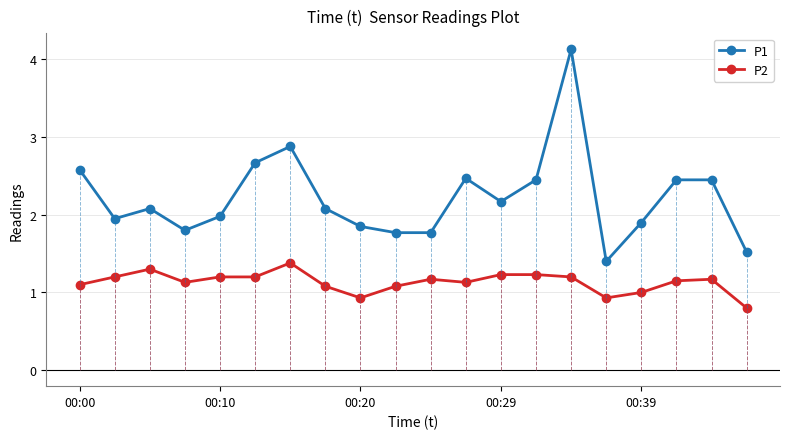

What is the difference between the second highest and second lowest values in the P2 series?

0.4